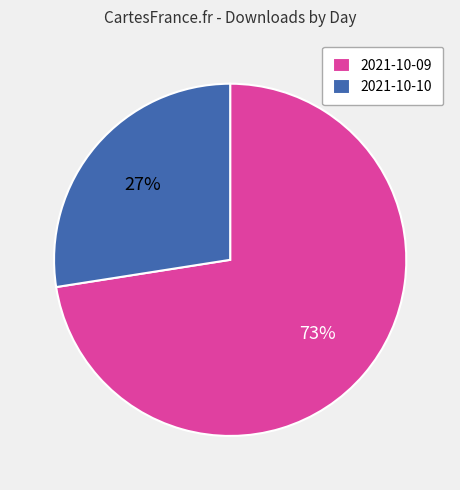

Does any single category account for the majority?

Yes